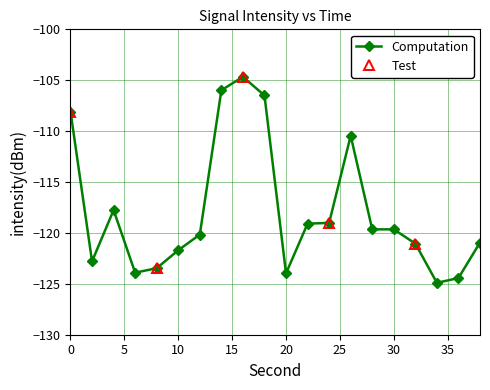

How many values are below -119?

14